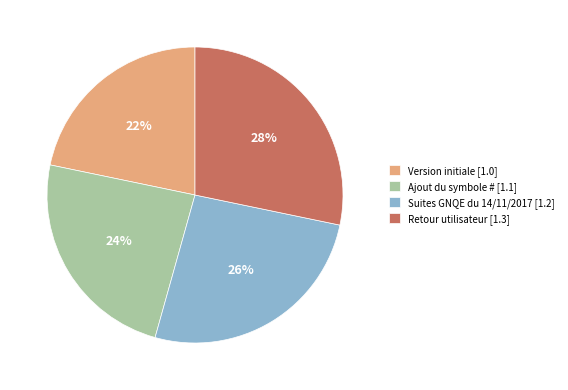

Is there a majority slice in this chart?

No